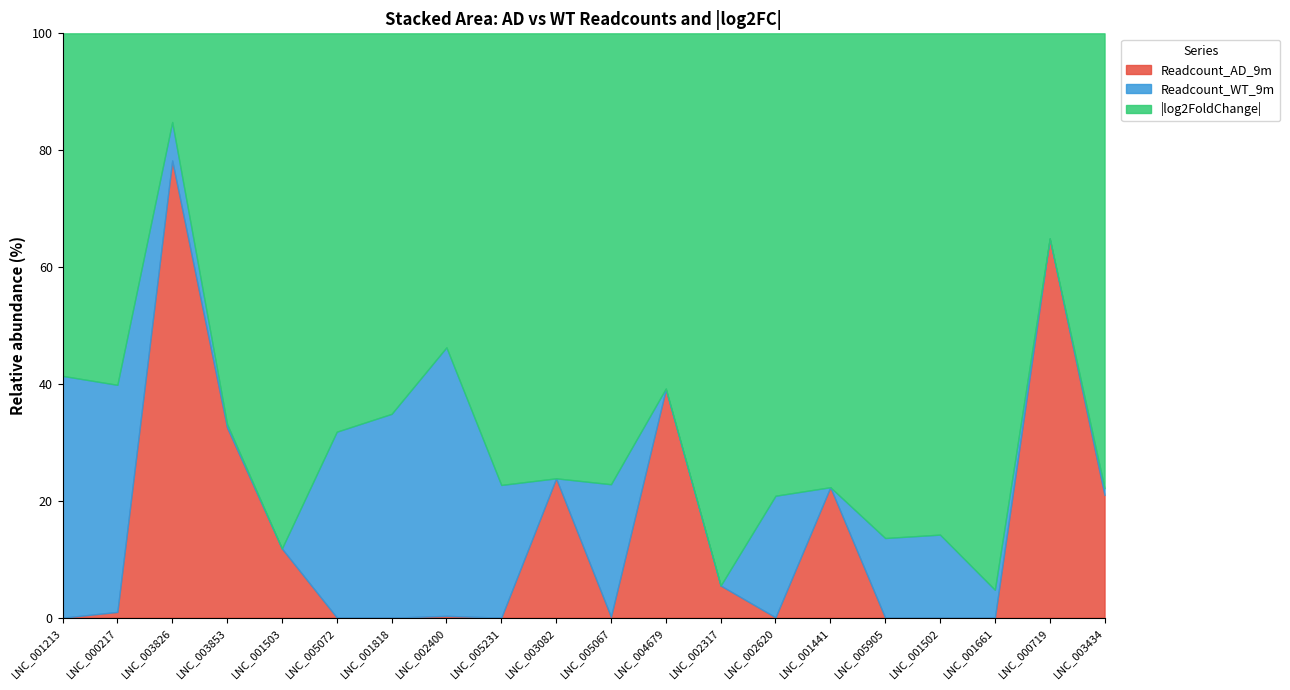

Reading left to right, extract all data points from this chart.

Readcount_AD_9m: 0.0	0.1	18.4	2.9	1.2	0.0	0.0	0.0	0.0	3.2	0.0	5.1	0.4	0.0	2.9	0.0	0.0	0.0	24.2	1.1
Readcount_WT_9m: 8.3	3.4	1.6	0.1	0.0	4.1	6.1	6.0	2.9	0.0	2.0	0.0	0.0	2.0	0.0	1.4	1.5	0.4	0.0	0.1
log2FoldChange_abs: 11.7	5.3	3.6	5.9	8.8	8.9	11.3	7.1	10.0	10.2	6.8	7.9	7.4	7.6	10.0	9.0	9.1	7.2	13.1	4.2